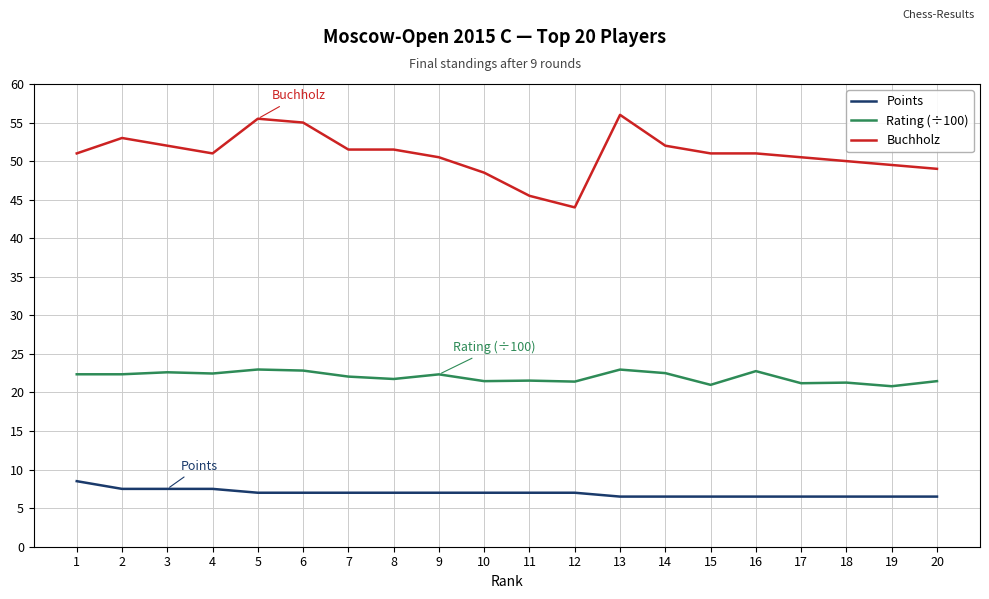

Does the chart have visible grid lines?

Yes